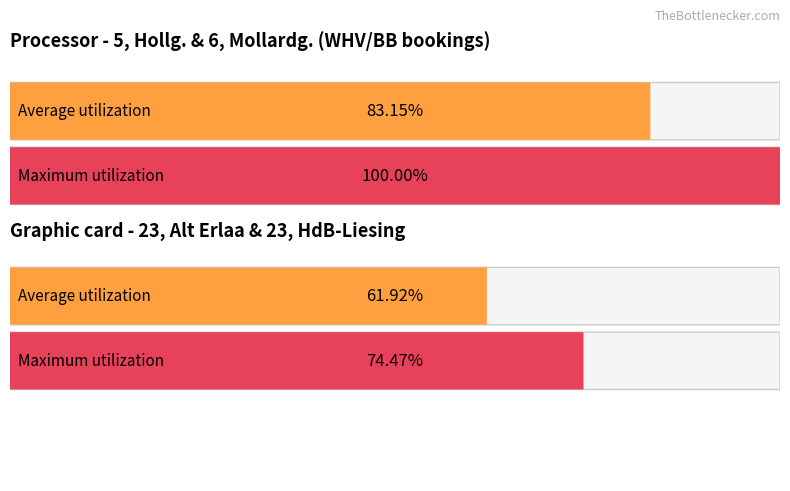

Is it true that Average utilization equals 5 at 10?

False